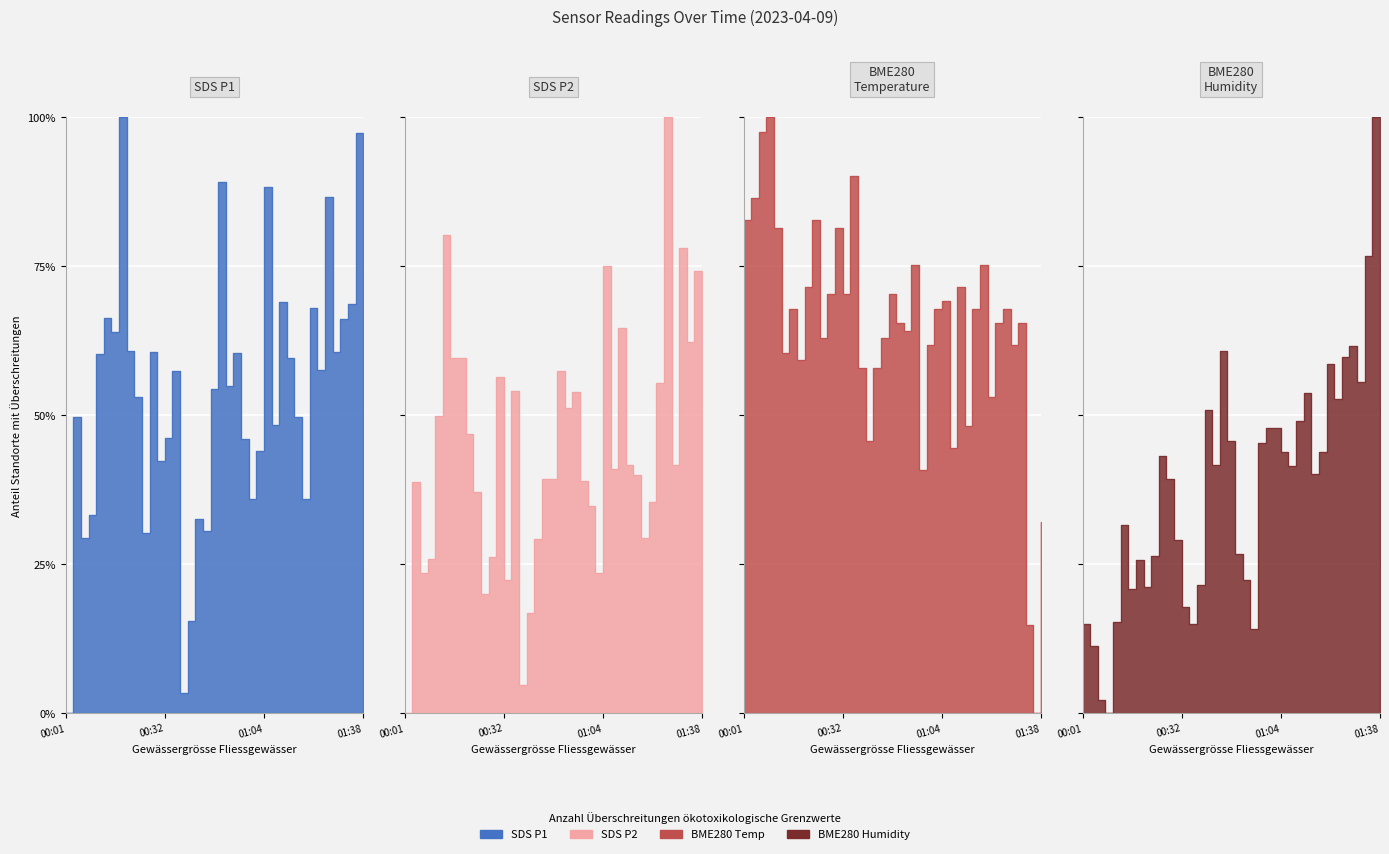

Count the number of data series in this chart.

4